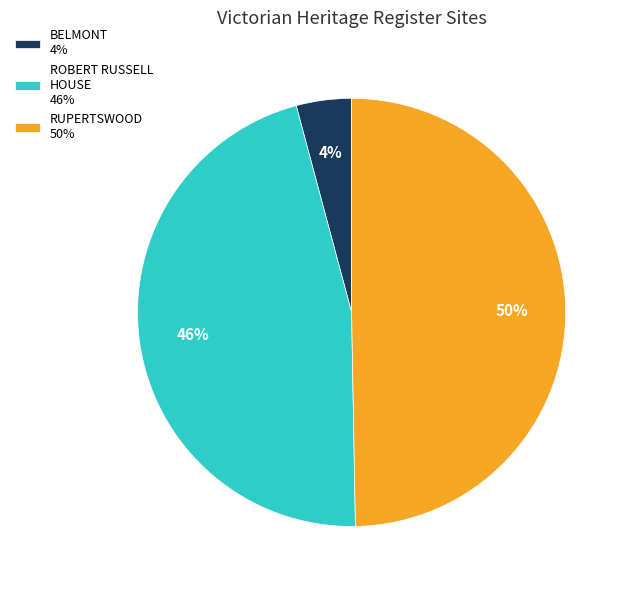

To the nearest percent, what portion does ROBERT RUSSELL HOUSE 46% represent?

46%